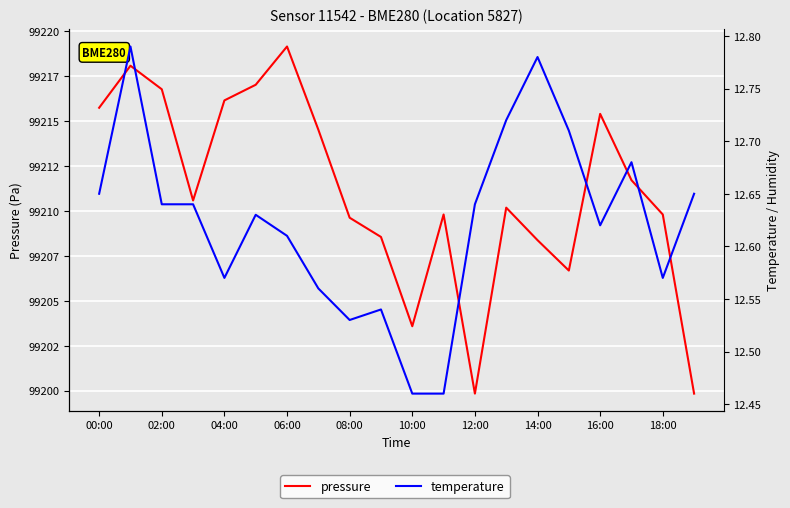

Is the value of pressure at 02:00 greater than the value of temperature at 00:00?

Yes